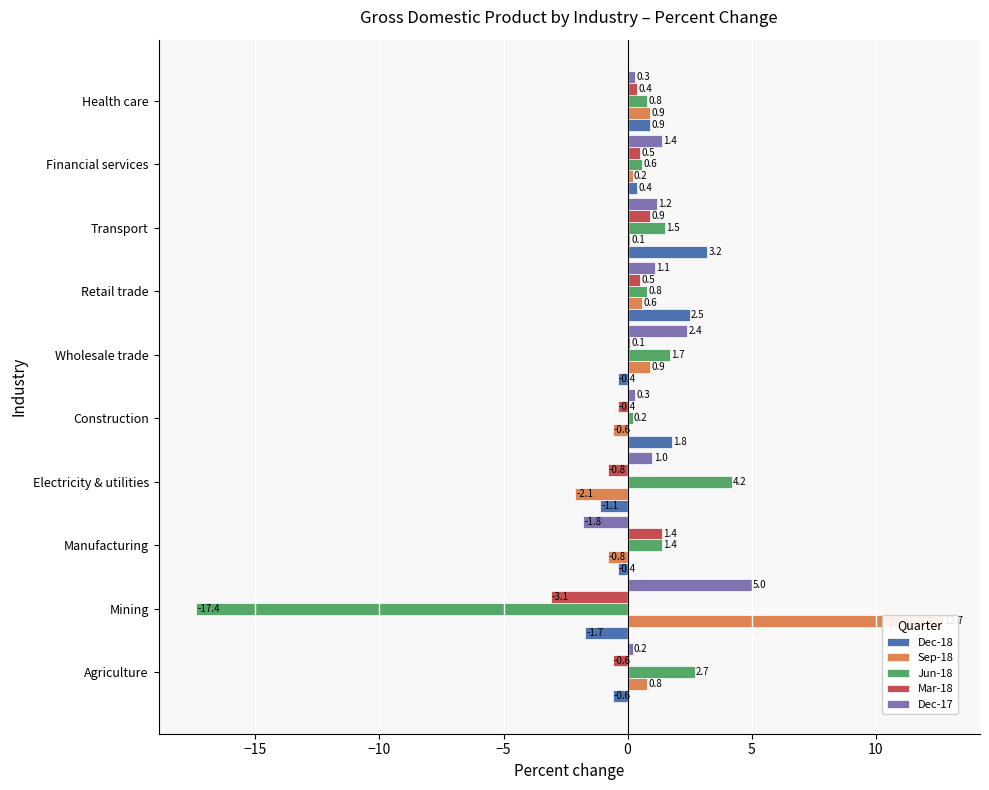

How many positive values does the Sep-18 series have?

7